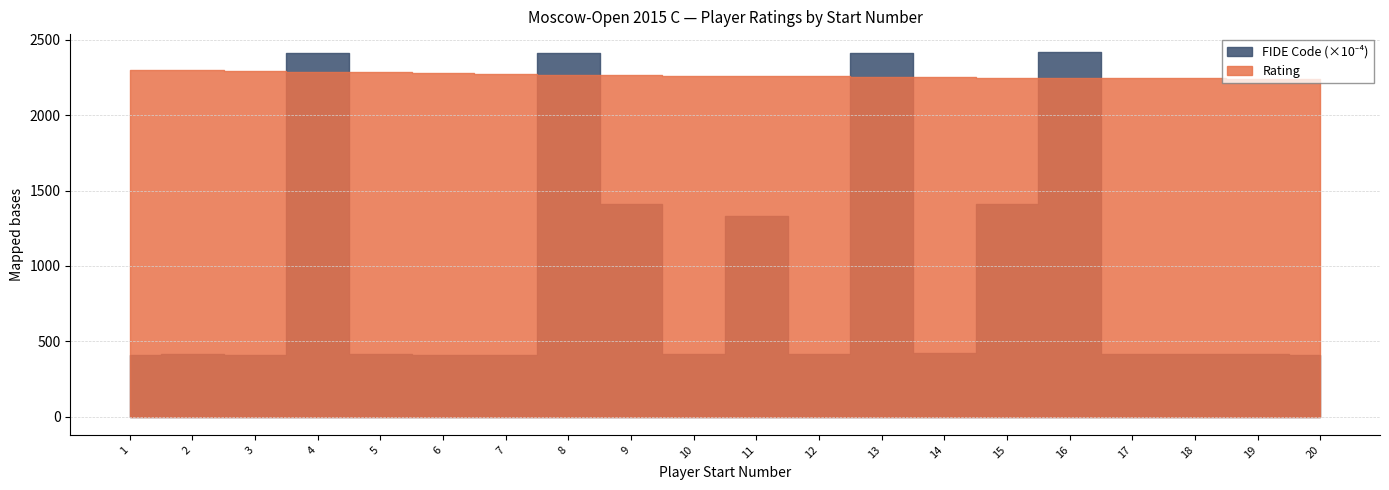

Reading left to right, list all the values displayed in this chart.

Rating: 2298	2298	2297	2287	2284	2280	2277	2268	2265	2263	2262	2260	2257	2251	2249	2246	2246	2246	2244	2240
FIDE Code: 4104471	4137000	4121724	24131792	4164008	4120485	4120736	24129178	14113538	4167821	13303465	4149734	24128066	4194900	14122456	24176982	4187237	4144074	4131975	4119096